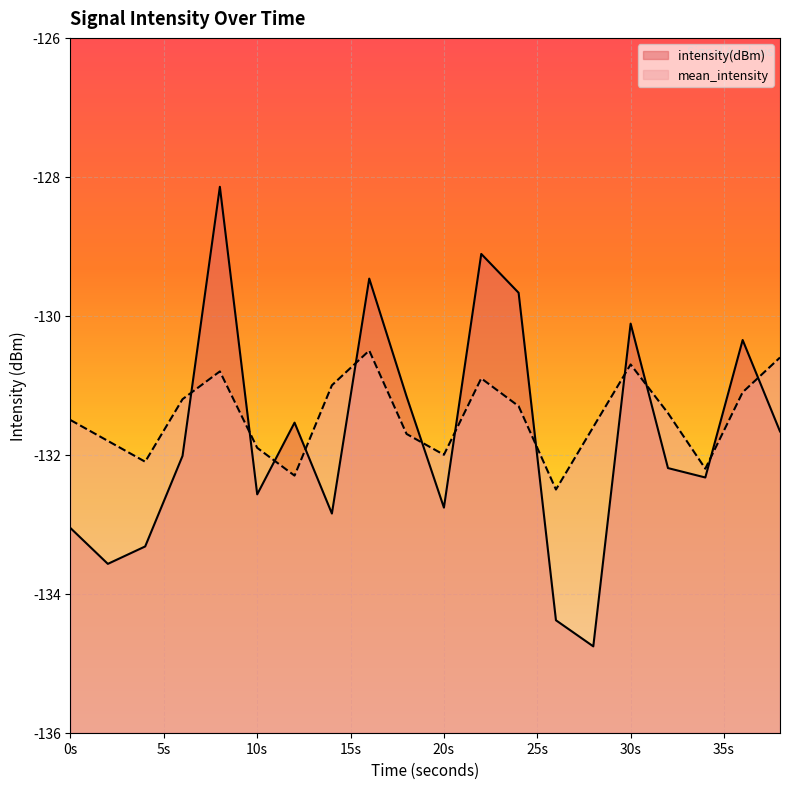

Rank the series at 14 from highest to lowest value.

mean_intensity, intensity(dBm)